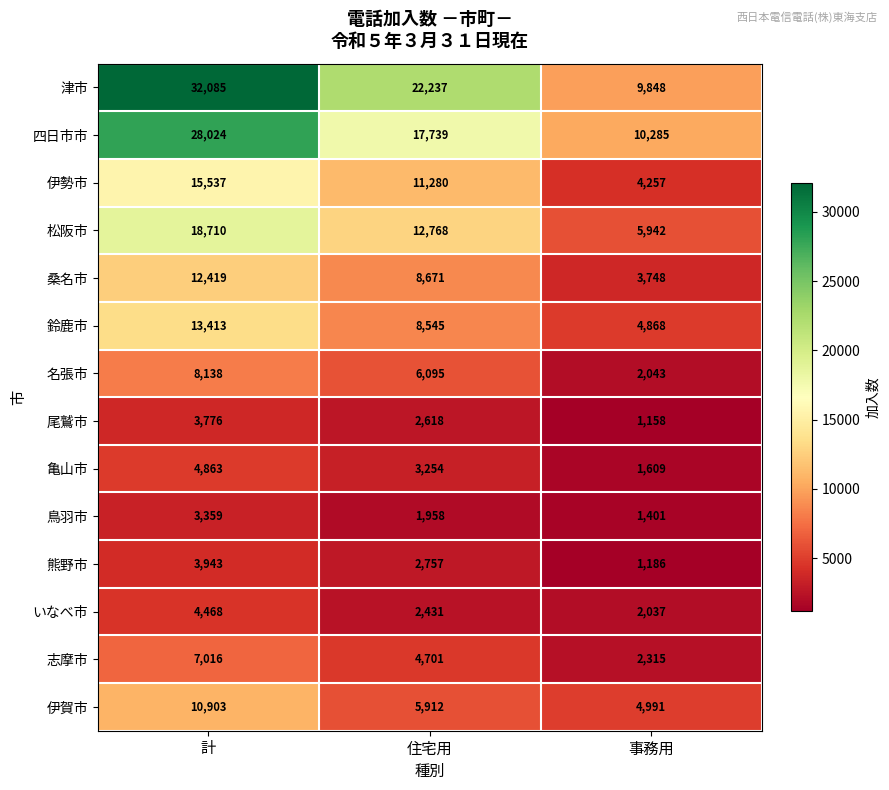

The 四日市市 series shows 3094 at 事務用. True or false?

False